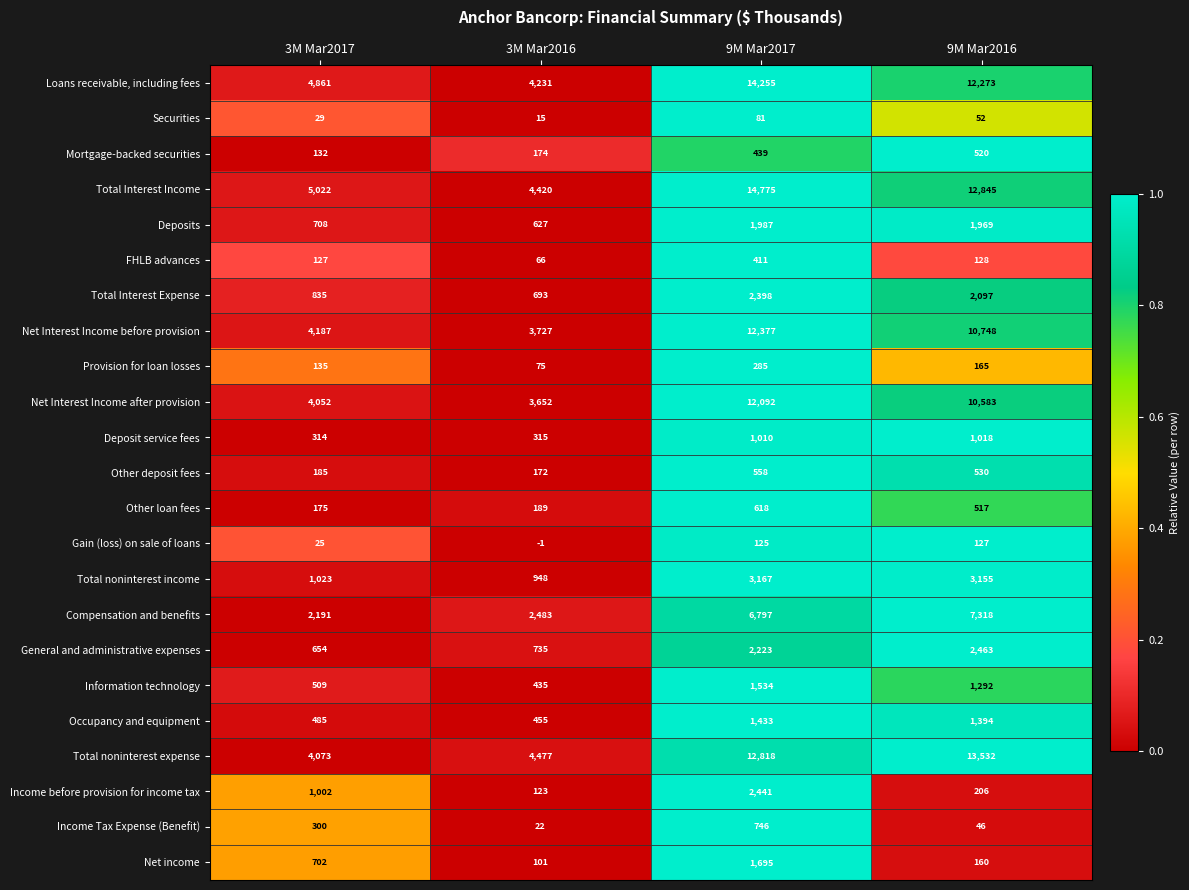

Count the number of categories in the chart.

4